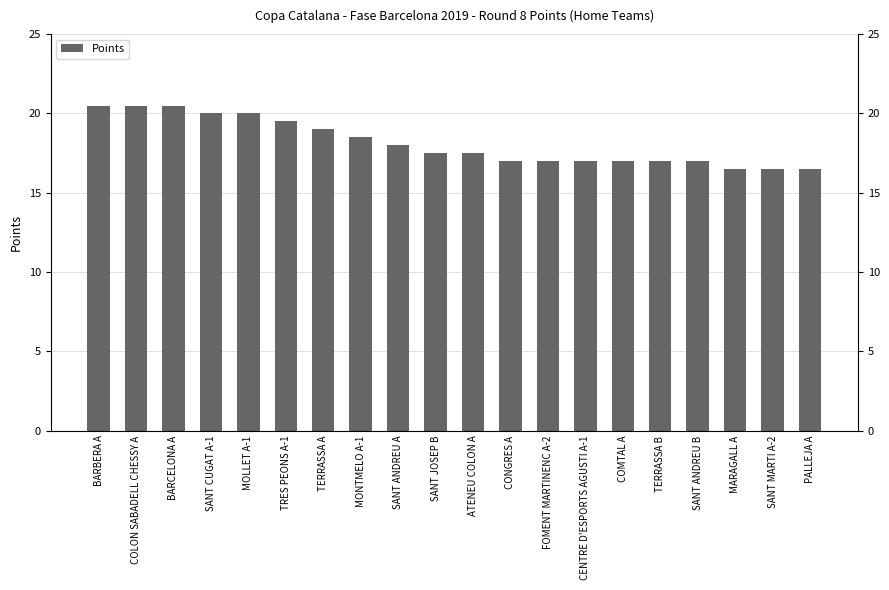

What is the change in value from TERRASSA A to ATENEU COLON A?

-1.5